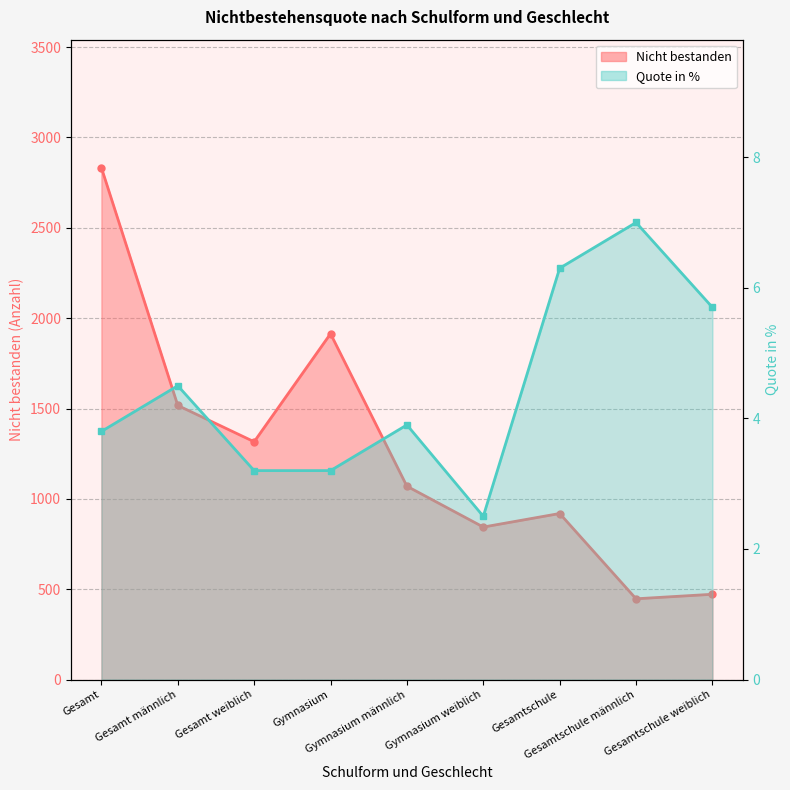

True or false: Nicht bestanden has a value of 3843.4 at Gesamt.

False